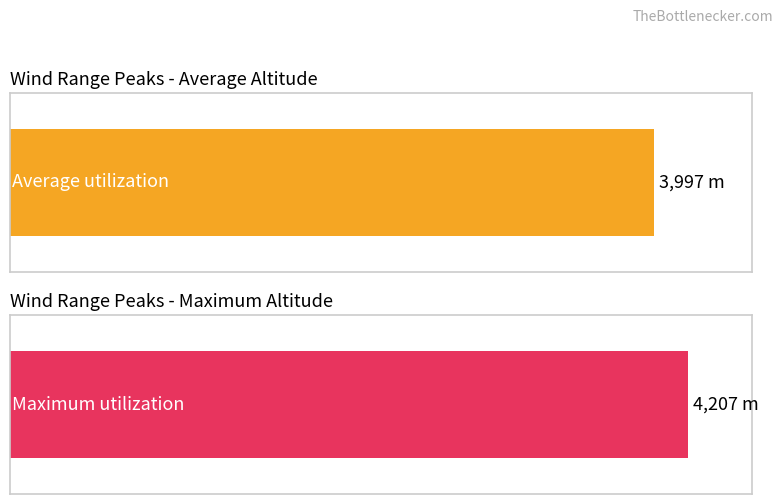

What are all the series names shown in the legend?

Average utilization, Maximum utilization